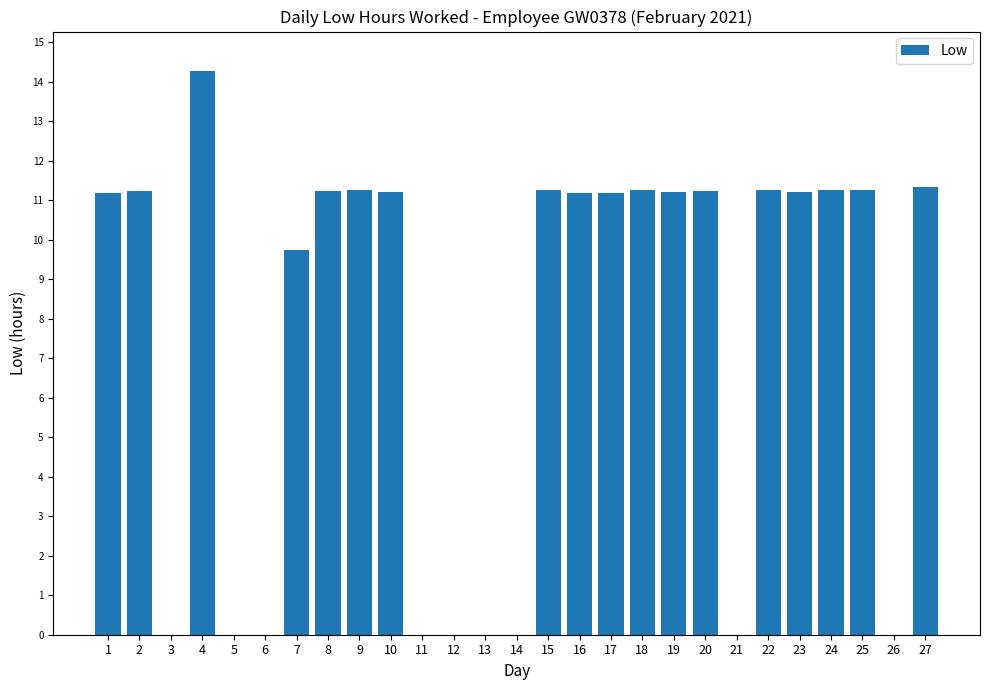

What is the maximum value shown in the chart?

14.3